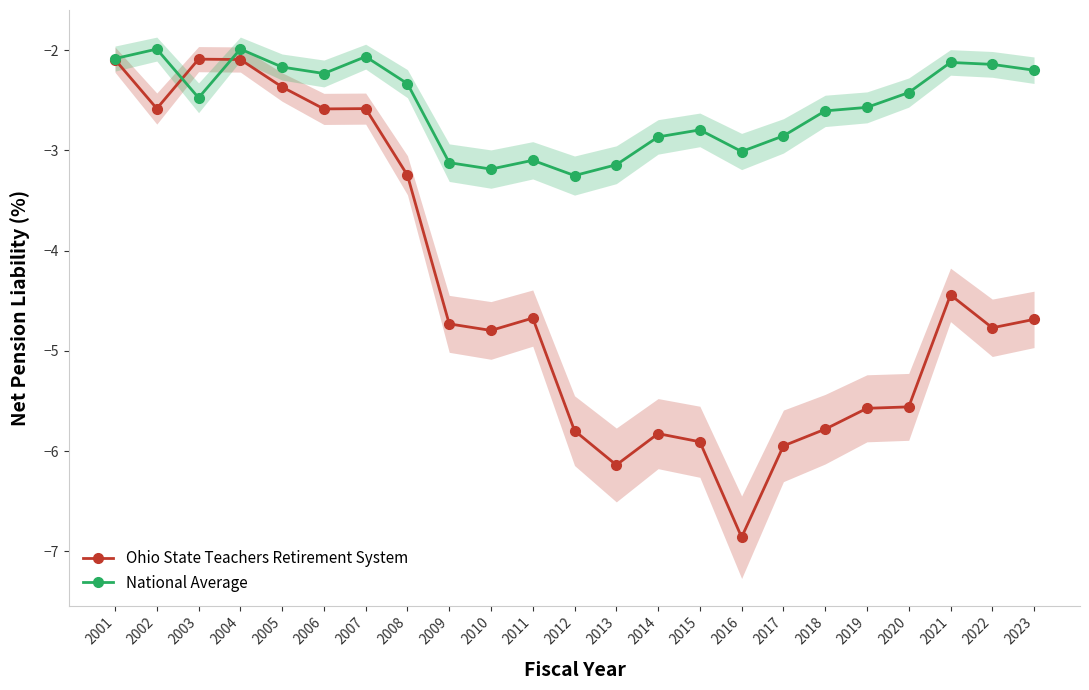

What is the highest value of the Ohio State Teachers Retirement System series?

-2.1